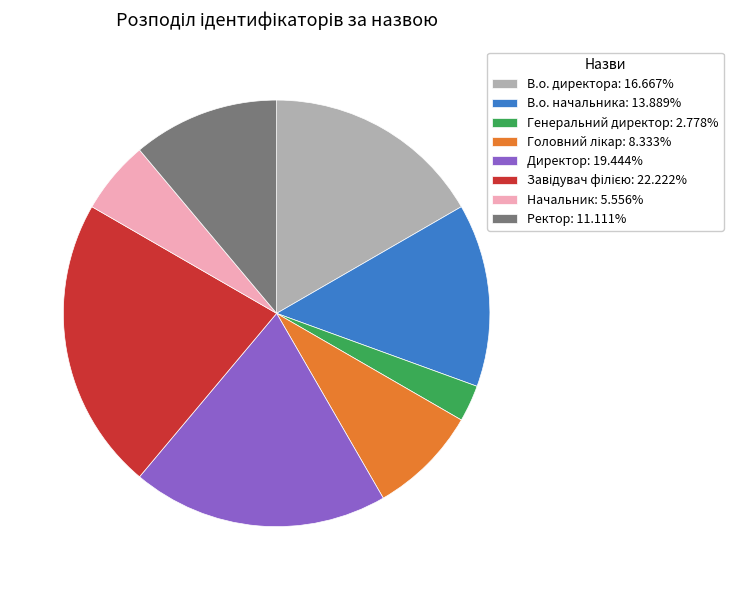

What is the ratio of the value at Директор: 19.444% to the value at Генеральний директор: 2.778%?

7.0